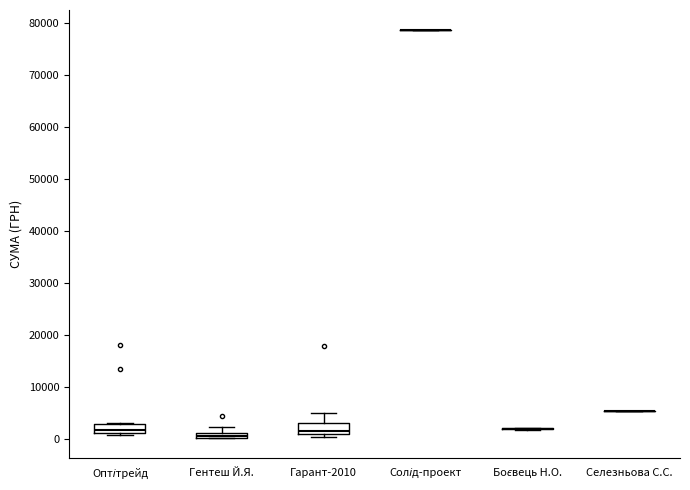

Where is the upper edge of the box for Гентеш Й.Я. on the y-axis? The values are not printed on the chart, so give them approximately, as read against the axis.

1000